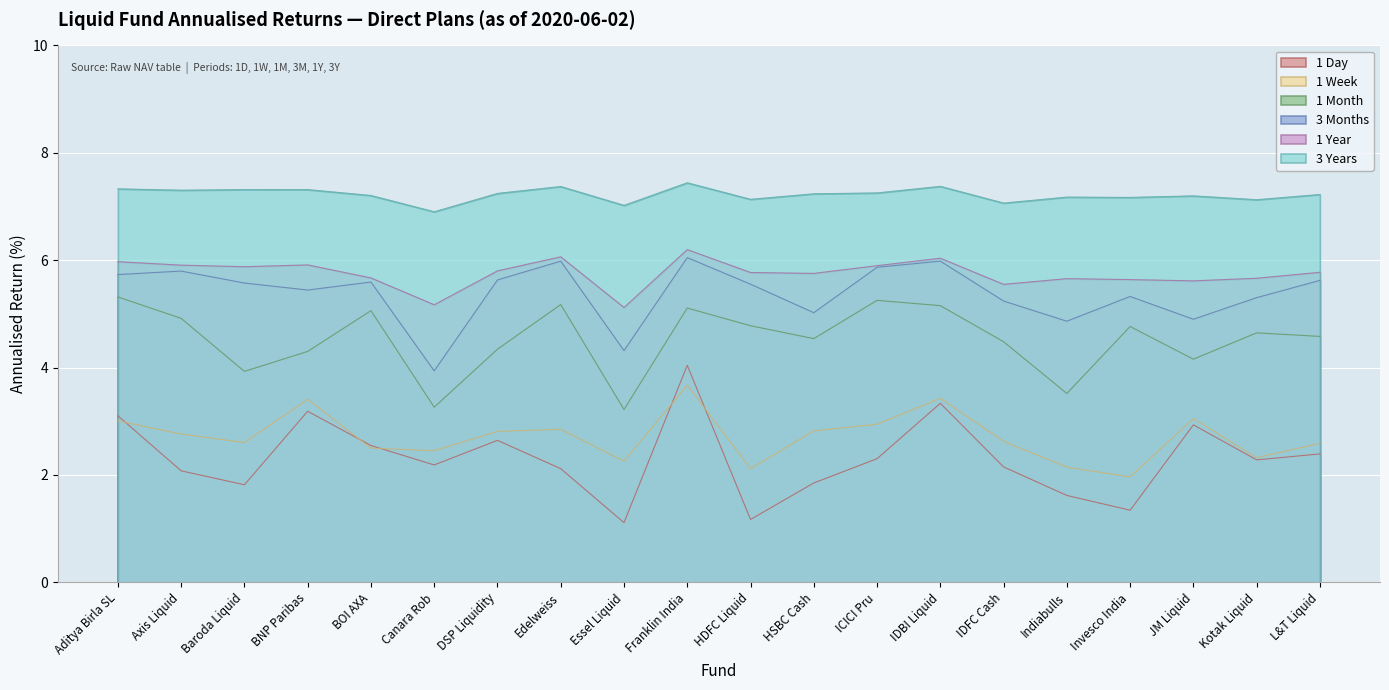

Which series has the largest total across all categories?

3 Years